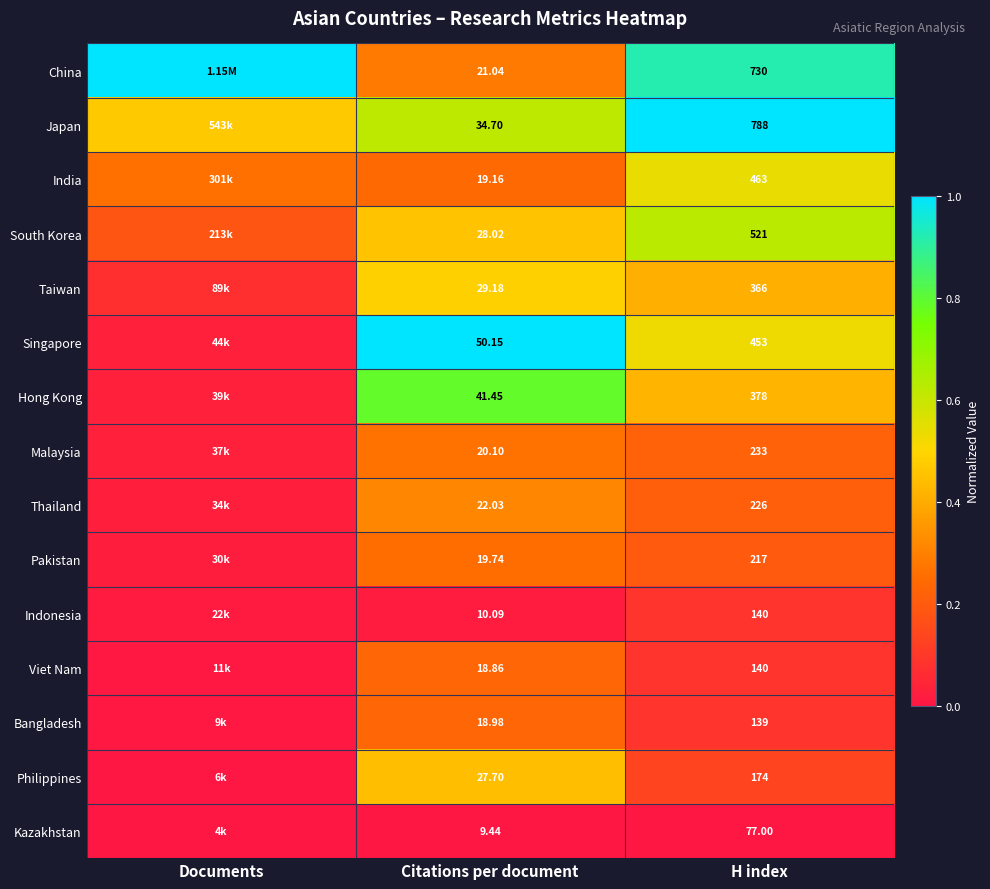

Is the value of China at Citations per document greater than the value of South Korea at Citations per document?

No